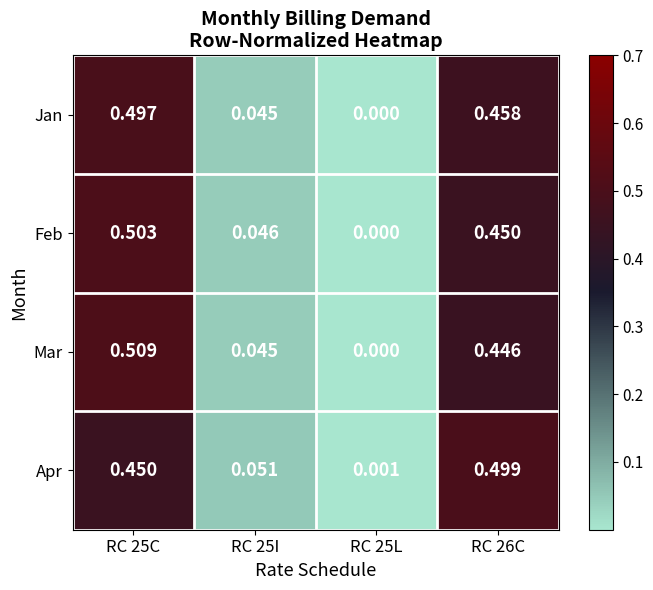

How many series are shown in this chart?

4